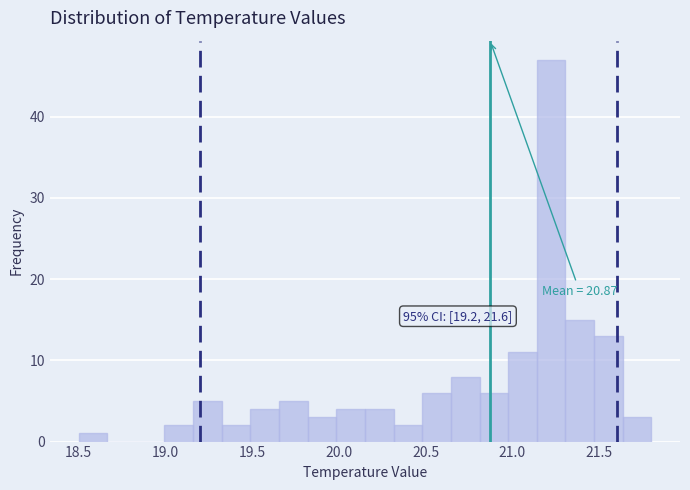

Around what value on the x-axis is the tallest bar? Give the approximate position of its centre, as read against the axis.

21.20